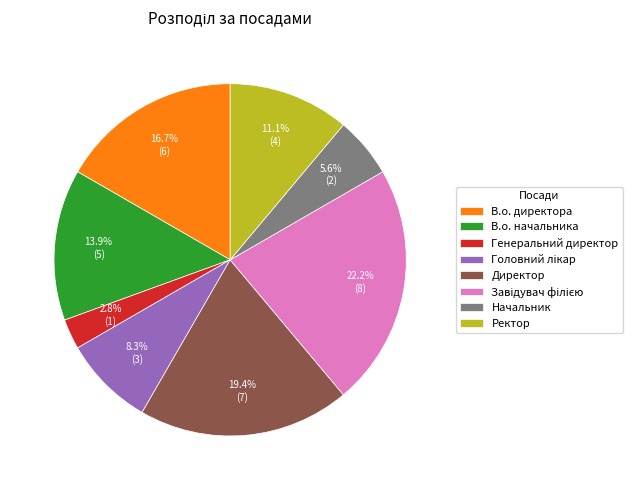

Count the number of slices in the pie.

8